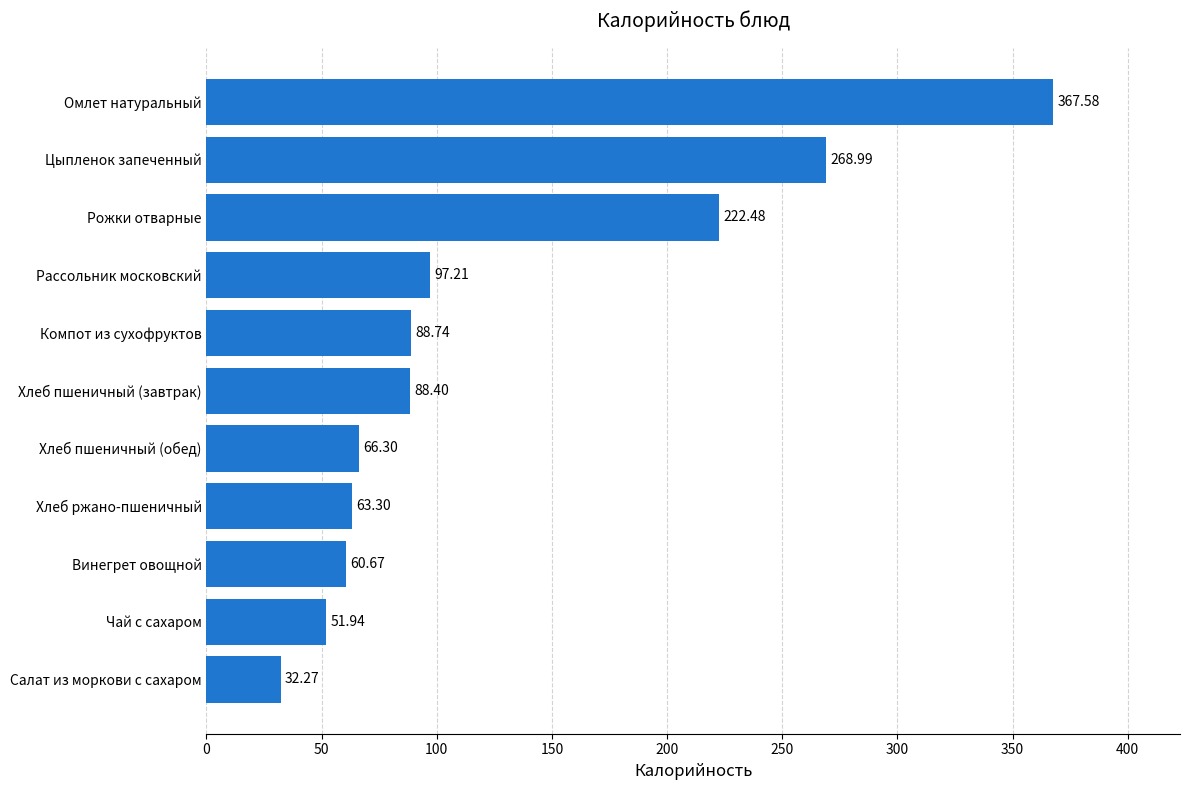

What is the ratio of the value at Хлеб пшеничный (обед) to the value at Компот из сухофруктов?

0.7